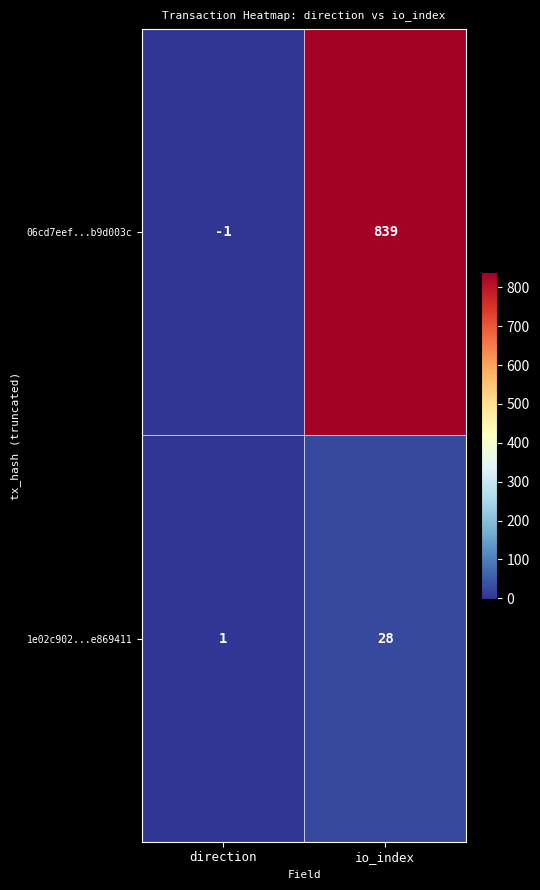

How many values in 06cd7eef...b9d003c are below zero?

1